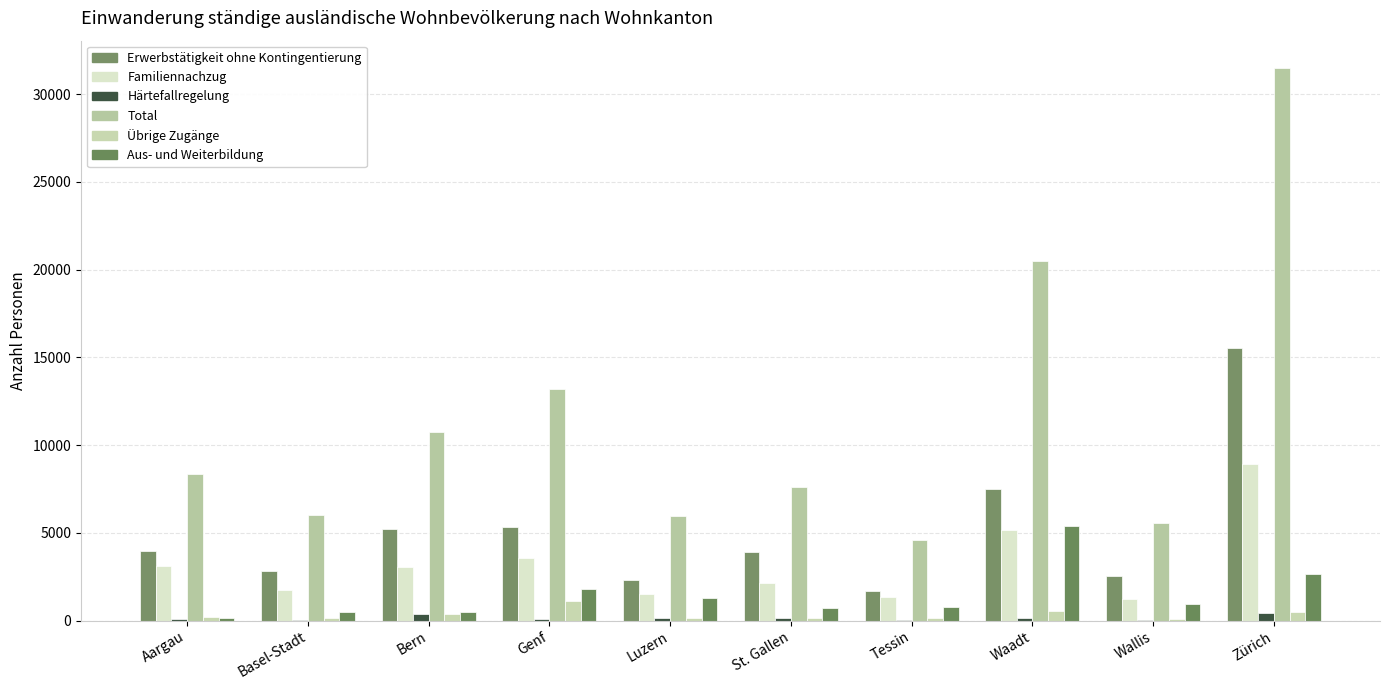

What is the lowest value of the Familiennachzug series?

1216